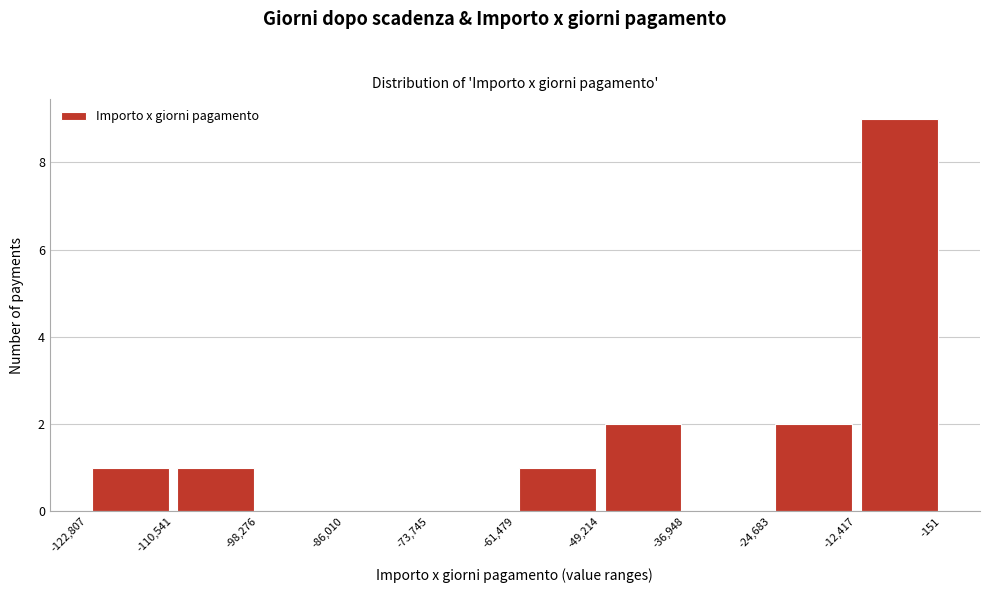

Over which range of the x-axis is the bar tallest?

-12,417 to -151